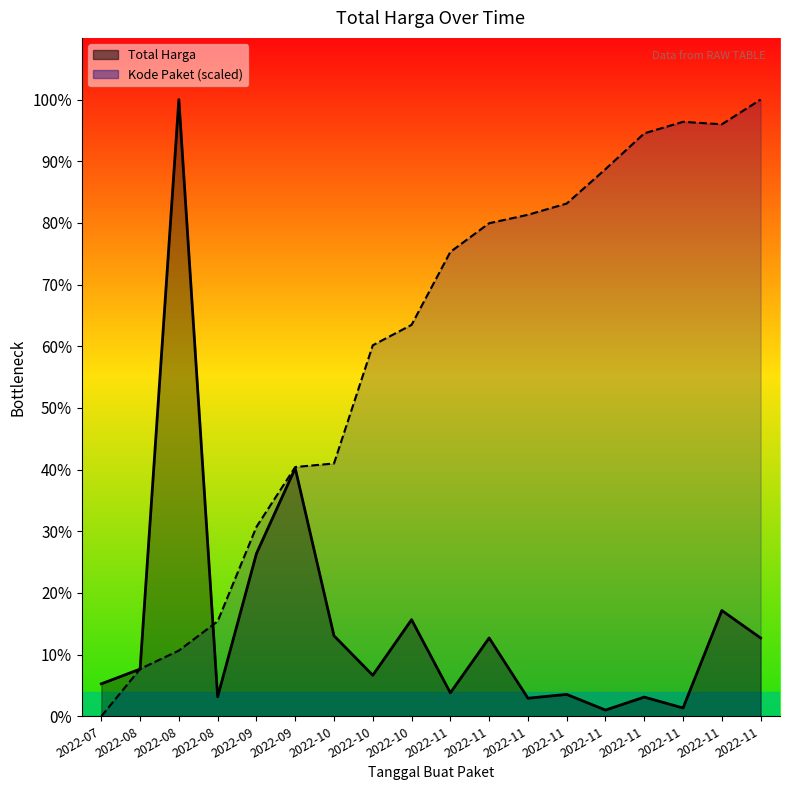

True or false: Total Harga has more than 0 points higher than both neighbors.

True